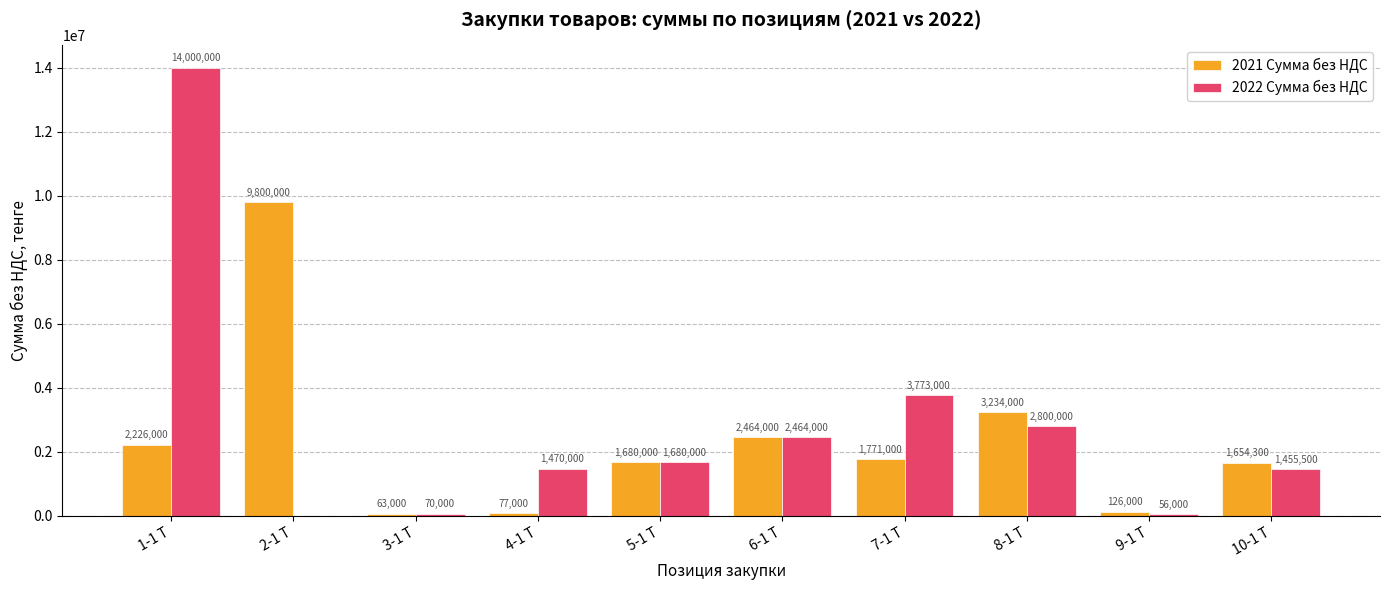

What is the highest value of the 2022 Сумма без НДС series?

14000000